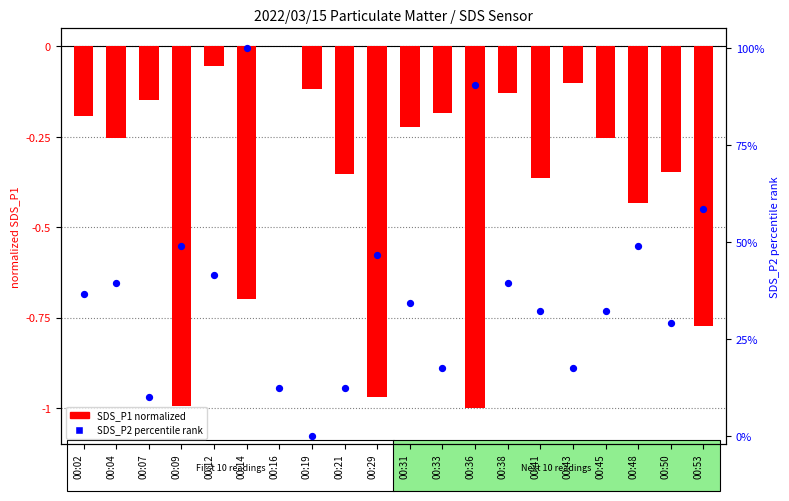

At which category is the sum across all series the highest?

00:14